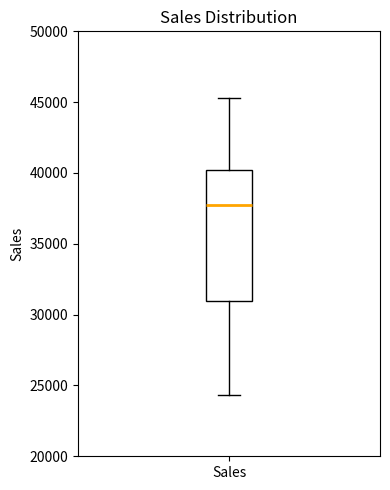

Read this box plot against the y-axis: the position of the median line, the range covered by the box, and the ends of both whiskers. The values are not printed on the chart, so give them approximately, as read against the axis.

median 38000, box 31000 to 40000, whiskers 24500 to 45500